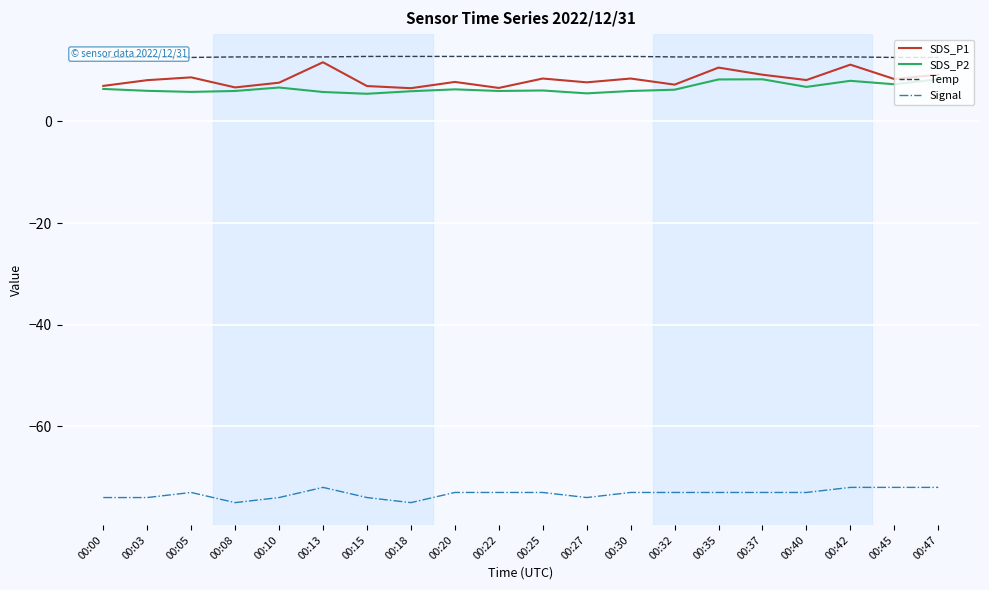

How many categories are shown in the chart?

20